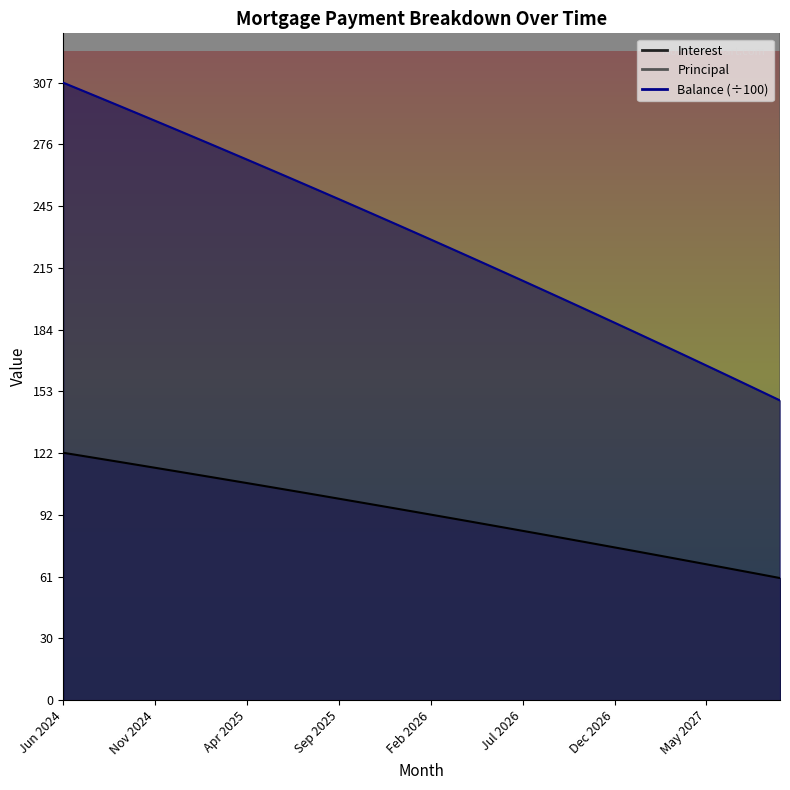

What is the average value of the Interest series?

92.7